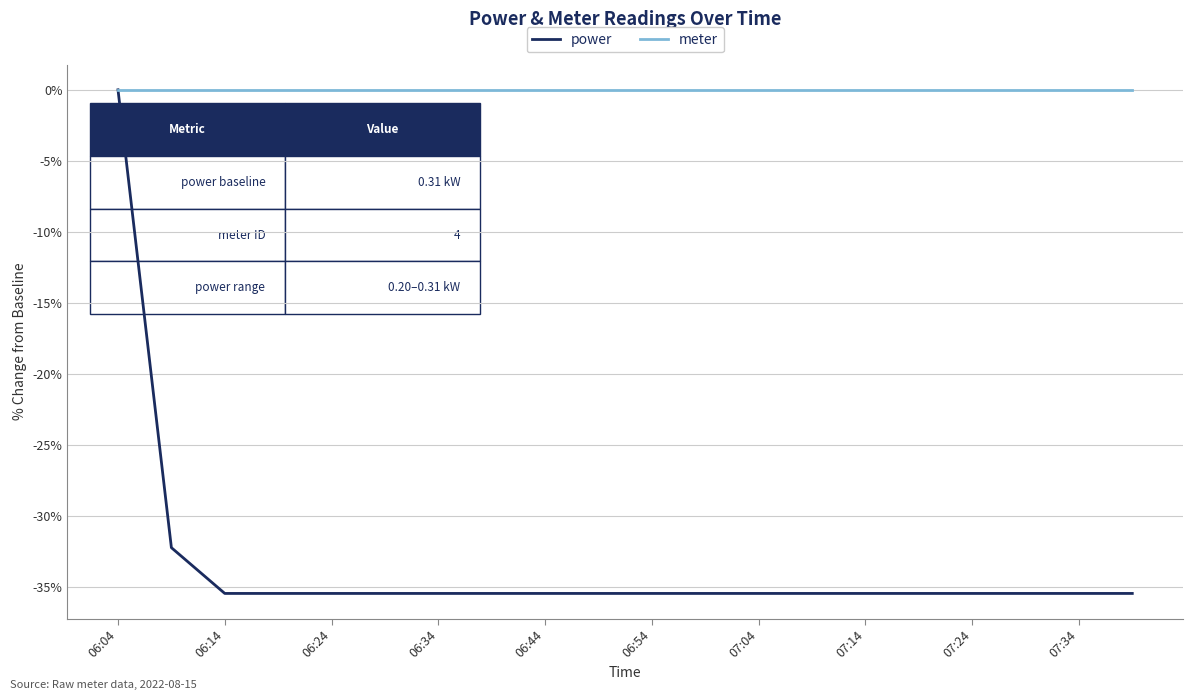

List the series in order of their overall mean, highest first.

meter, power